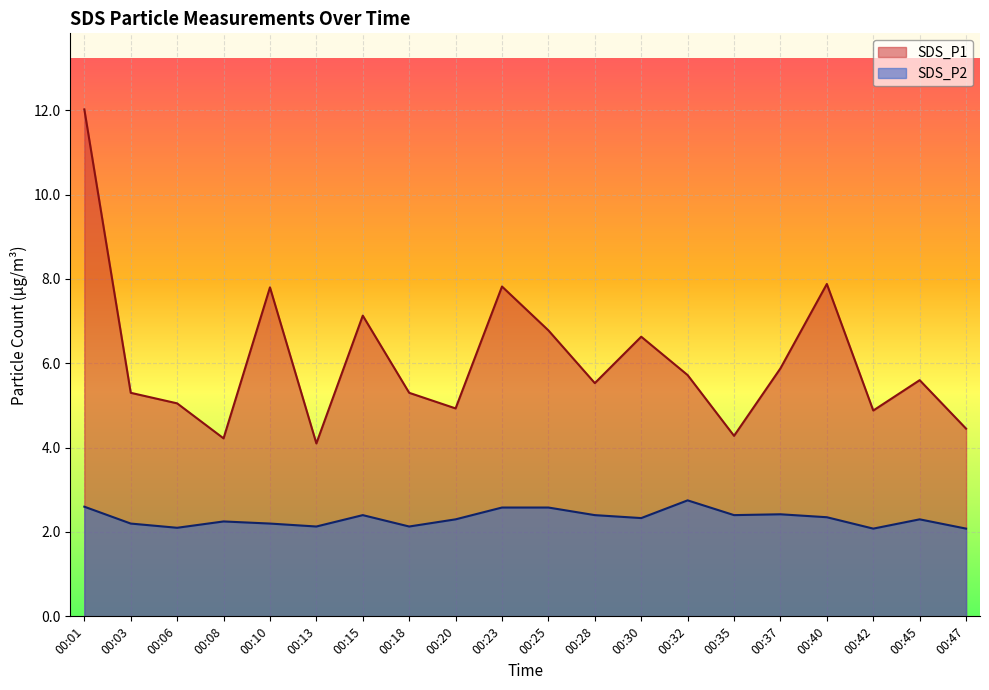

True or false: SDS_P2 and SDS_P1 intersect in this chart.

False